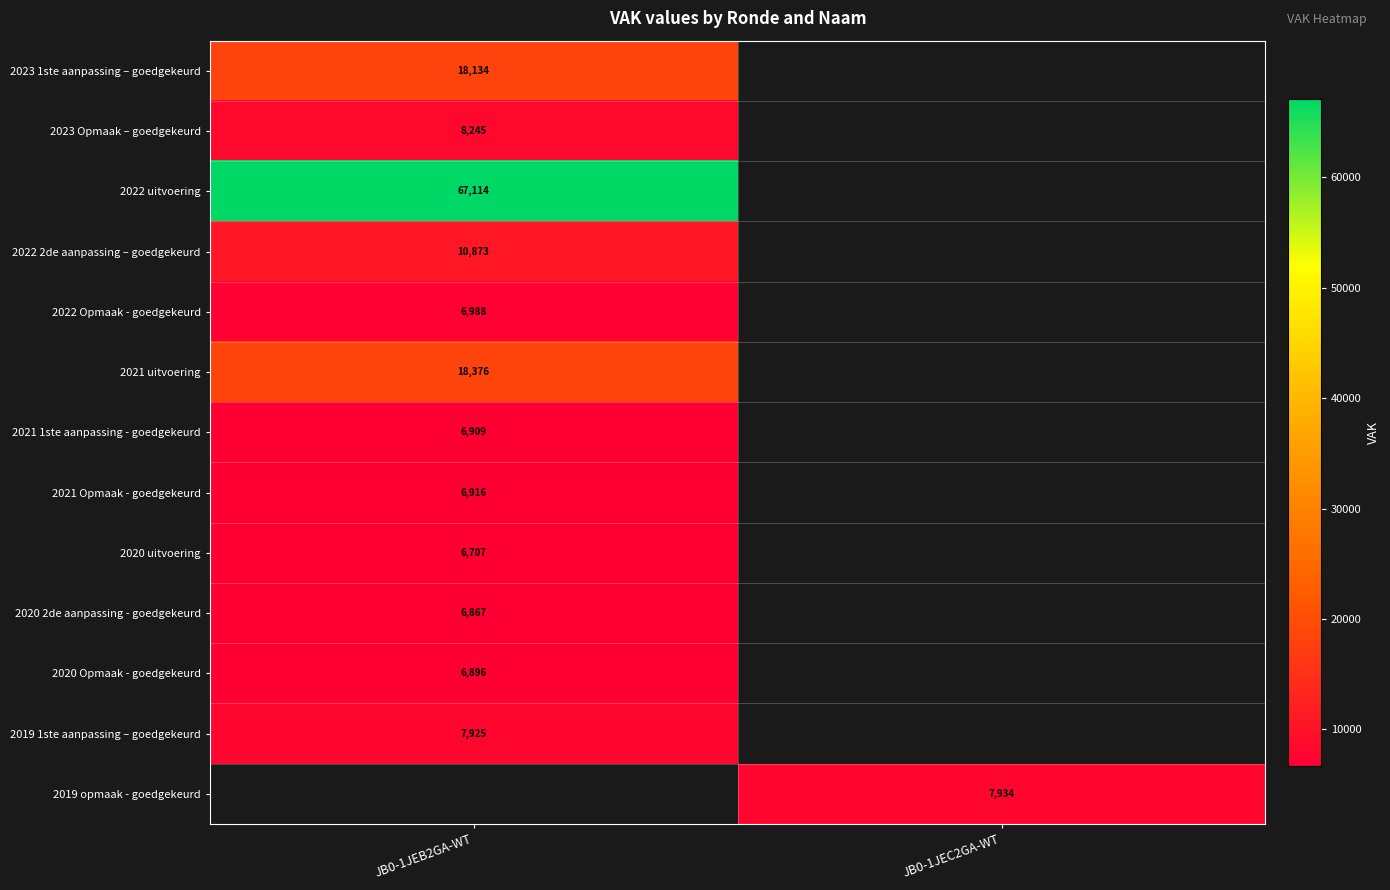

Is the value of 2022 Opmaak - goedgekeurd at JB0-1JEB2GA-WT greater than the value of 2021 Opmaak - goedgekeurd at JB0-1JEB2GA-WT?

Yes